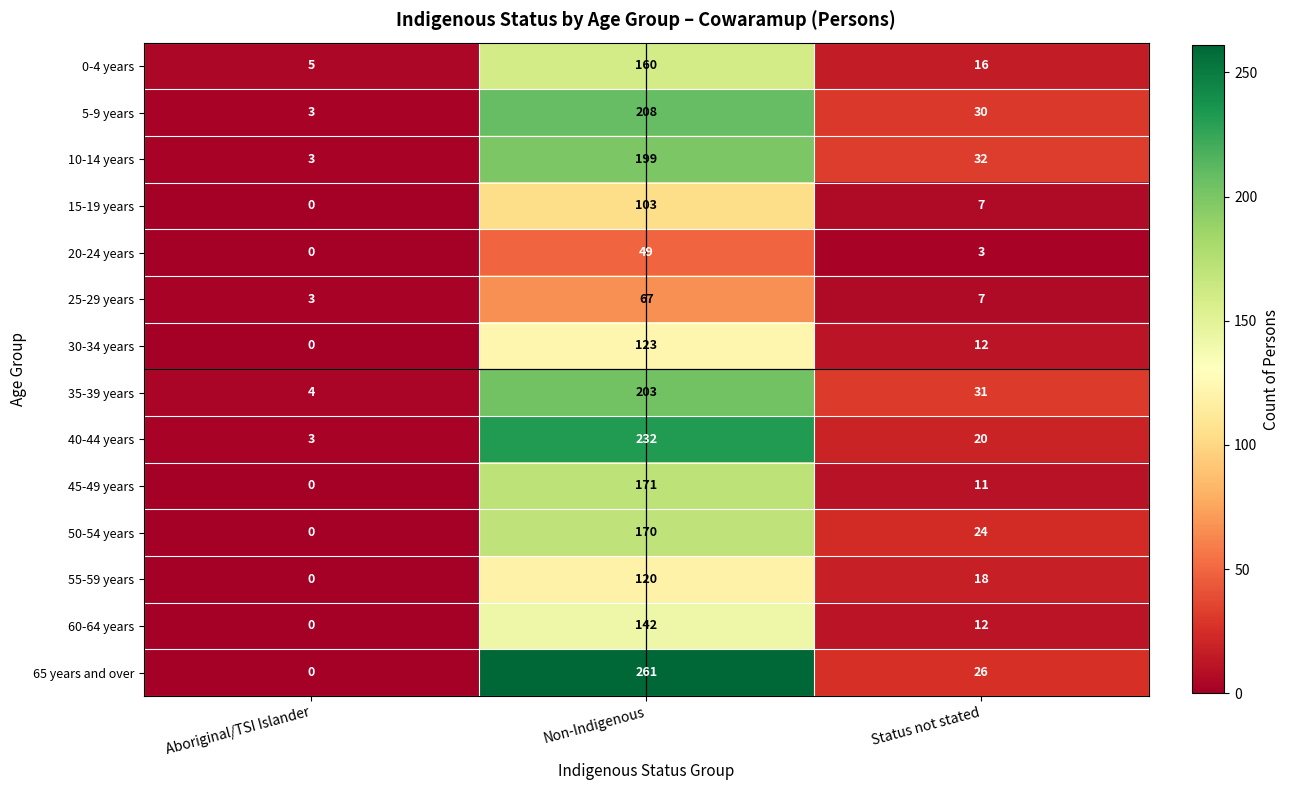

How many distinct data groups are displayed?

14